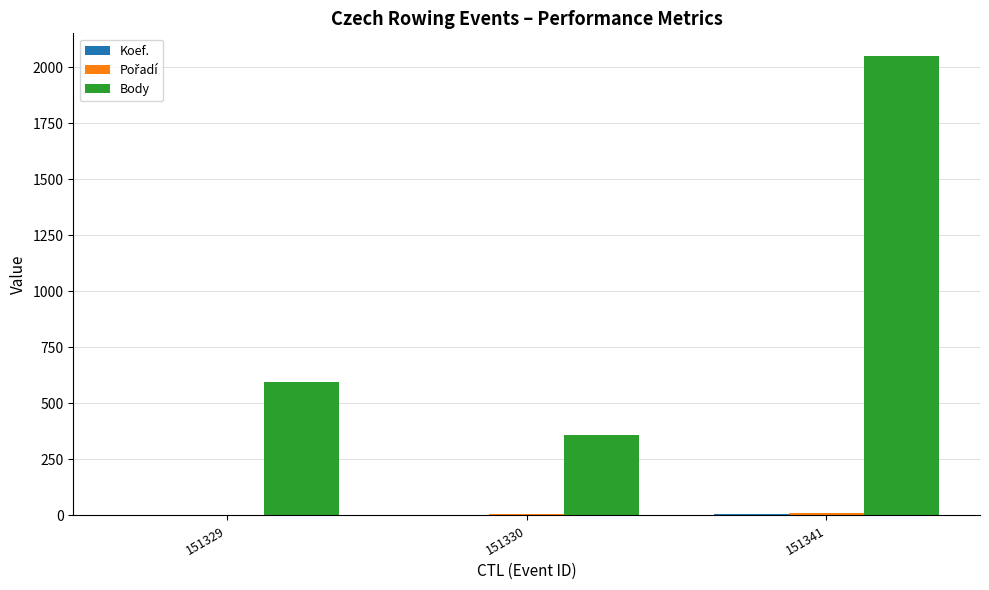

At which category does the chart reach its peak across all series?

151341